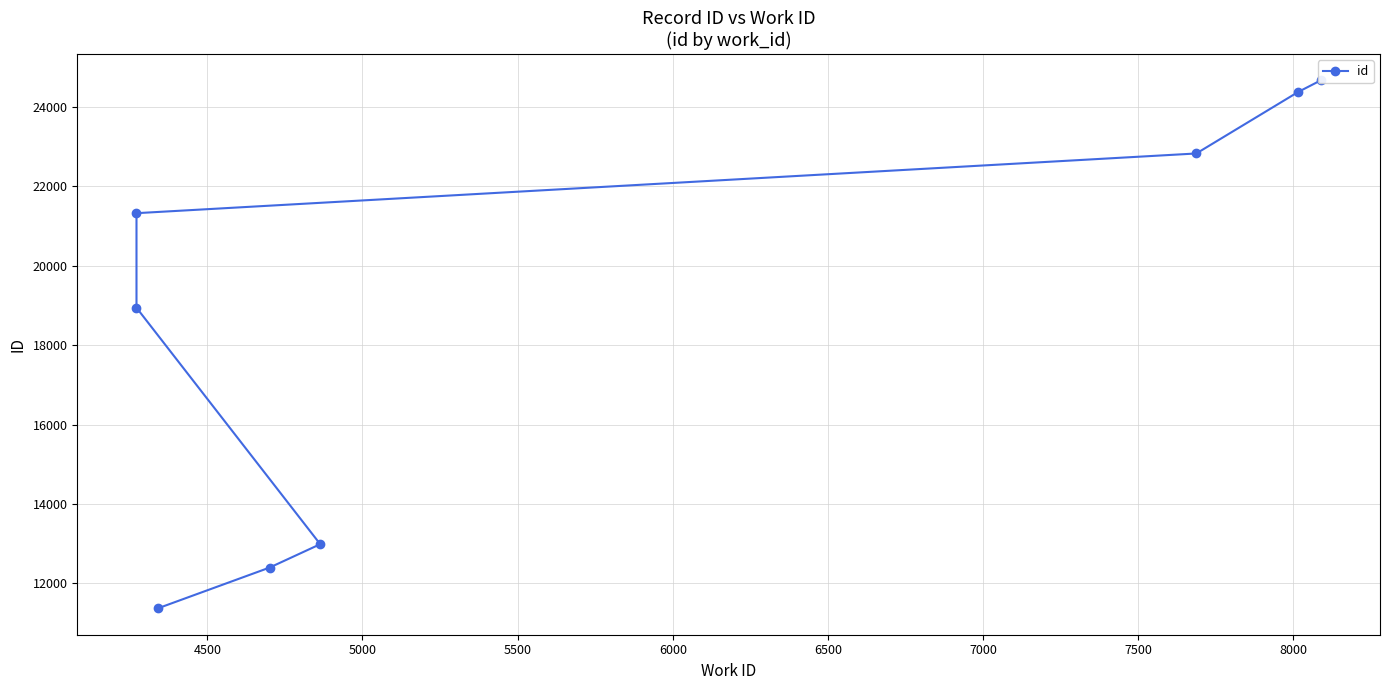

What is the smallest value displayed?

11372